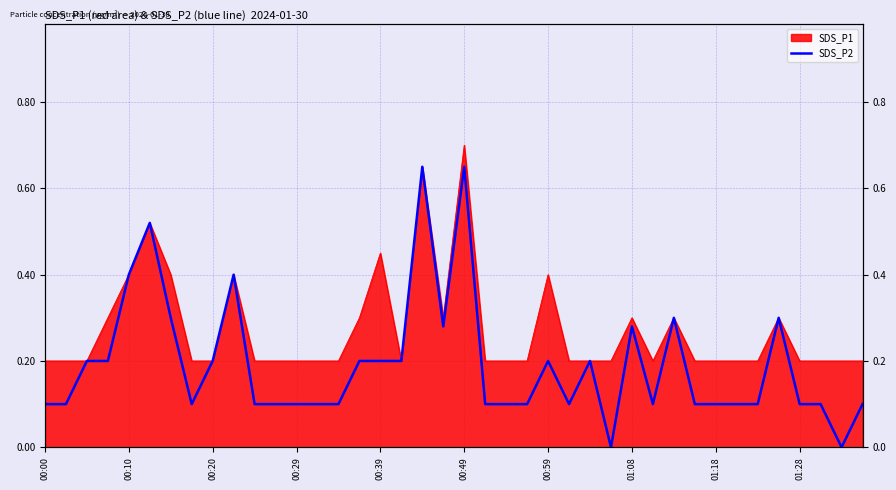

What position from the right is 00:10?

39